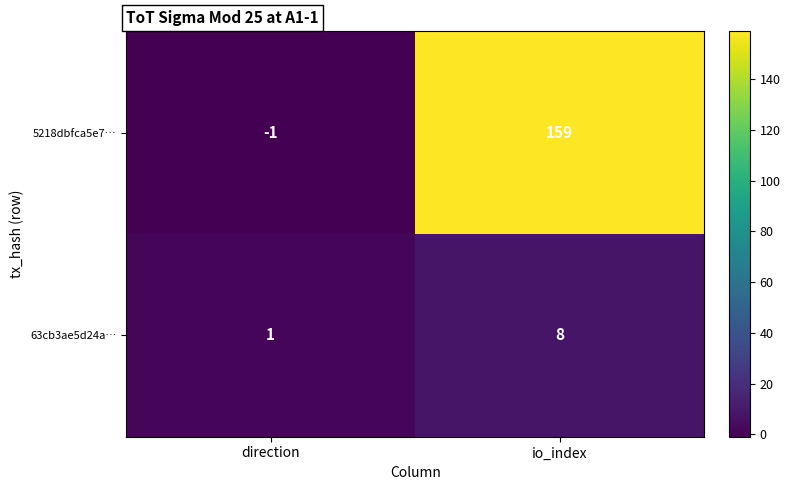

The value of 63cb3ae5d24a… at direction is 2. True or false?

False